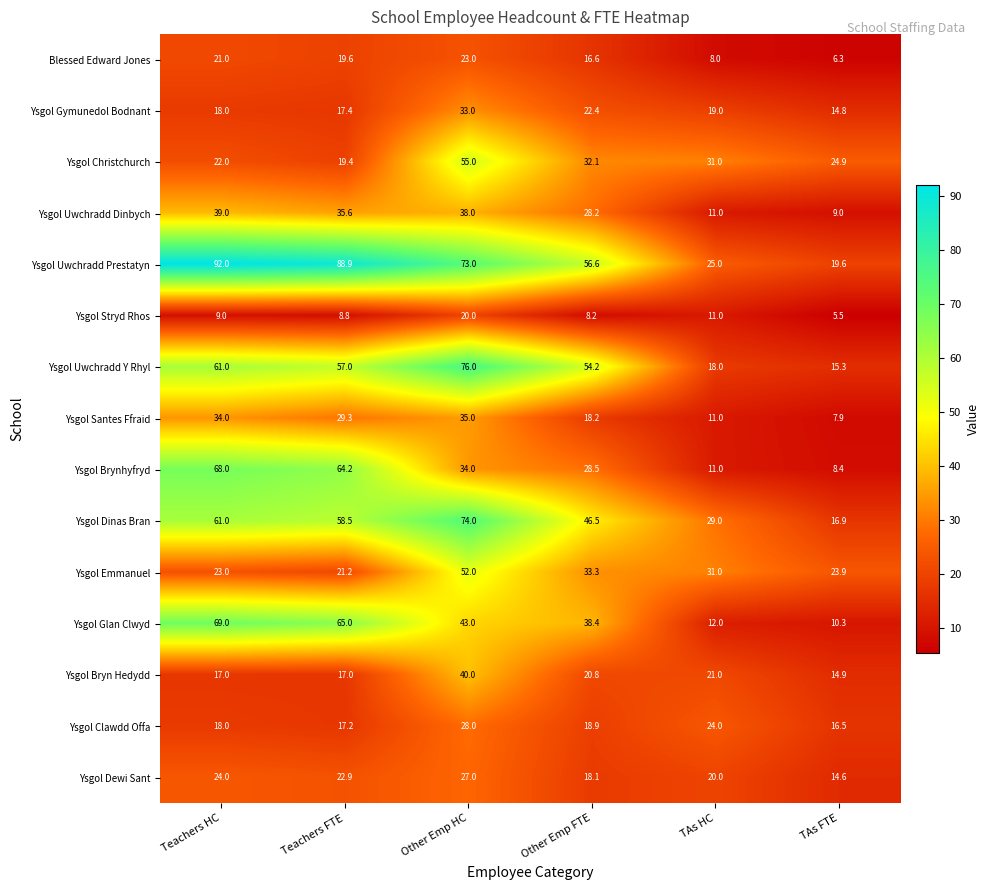

What is the highest value of the Blessed Edward Jones series?

23.0